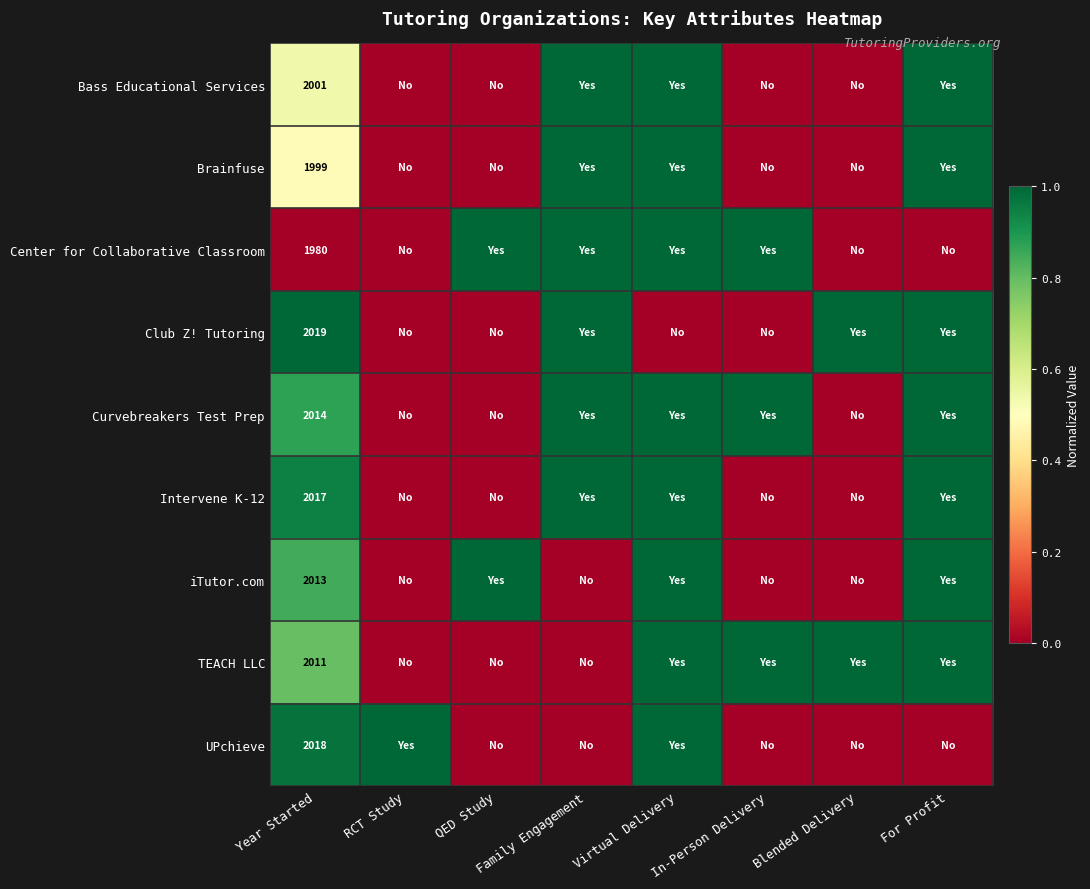

What is the difference between the highest and lowest values at Year Started?

39